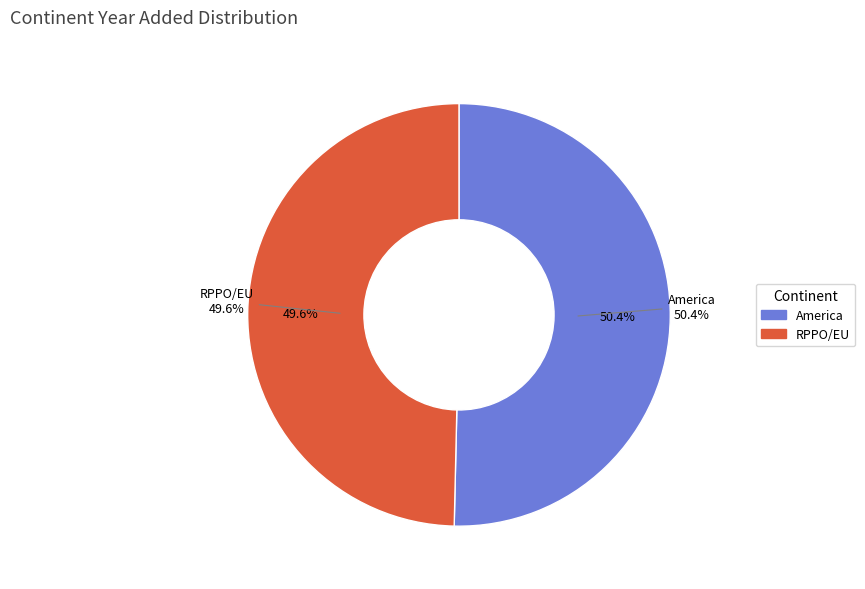

What is the largest slice in the pie chart?

America